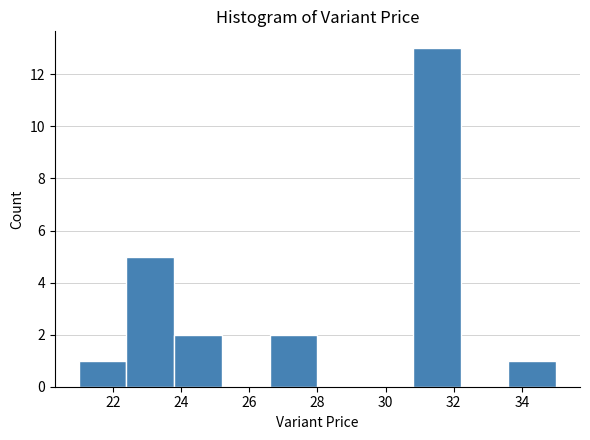

Reading left to right, transcribe this chart: for each bar, give the range it covers on the x-axis and its height. The values are not printed on the chart, so give them approximately, as read against the axis.

21.0 to 22.4: 1
22.4 to 23.8: 5
23.8 to 25.2: 2
25.2 to 26.6: 0
26.6 to 28.0: 2
28.0 to 29.4: 0
29.4 to 30.8: 0
30.8 to 32.2: 13
32.2 to 33.6: 0
33.6 to 35.0: 1